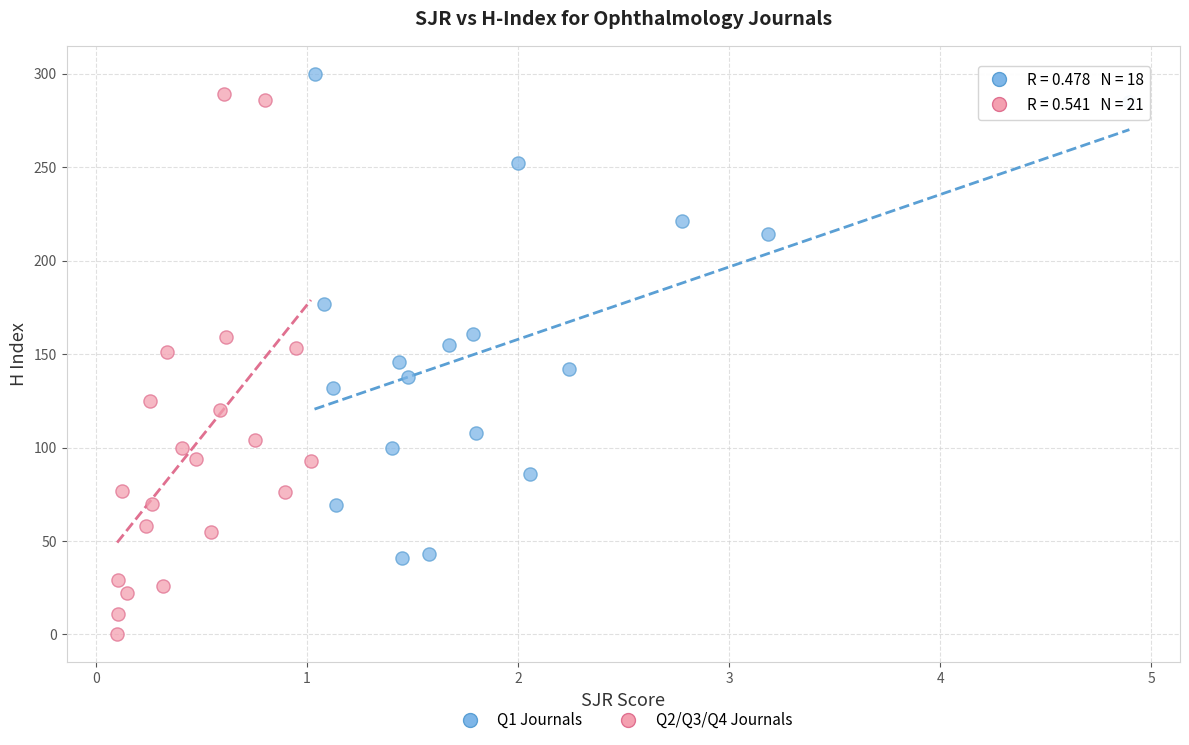

Which series has the largest Y range (max minus min)?

Q2/Q3/Q4 Journals